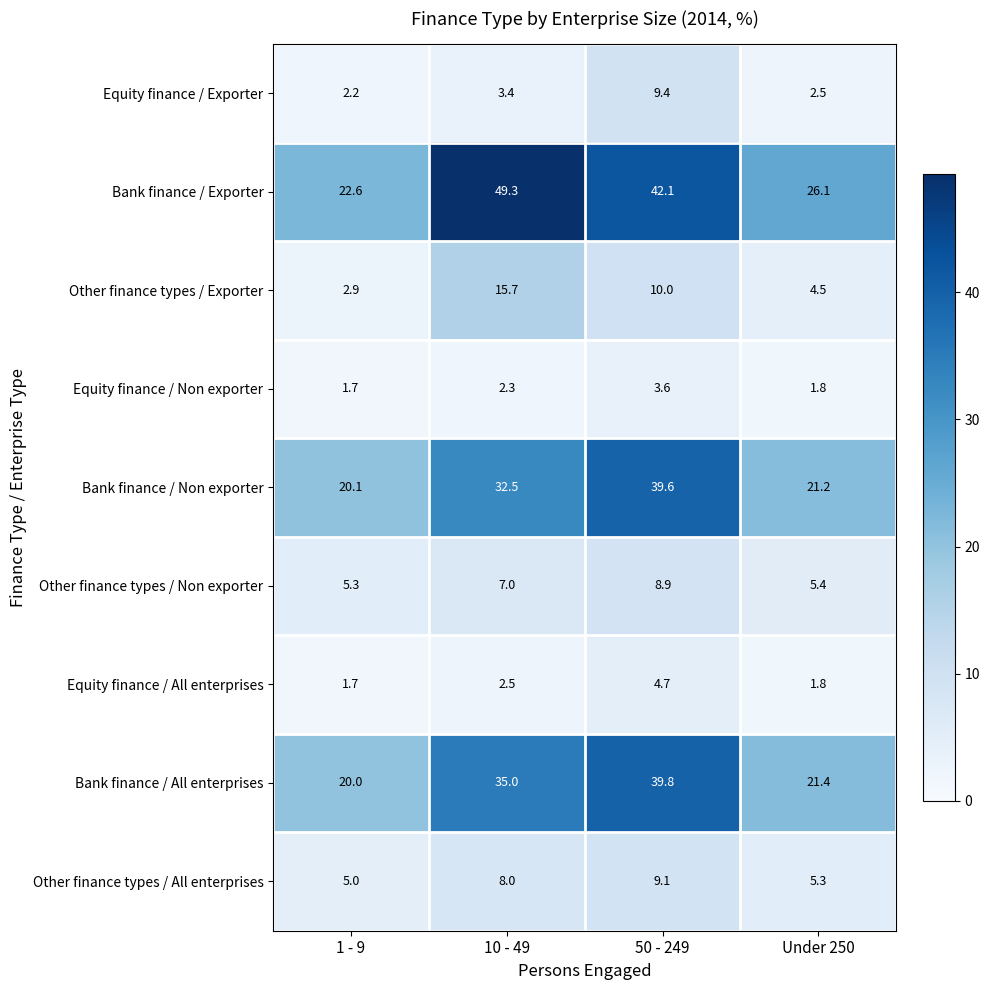

Which series changed the most between 1 - 9 and 50 - 249?

Bank finance / All enterprises